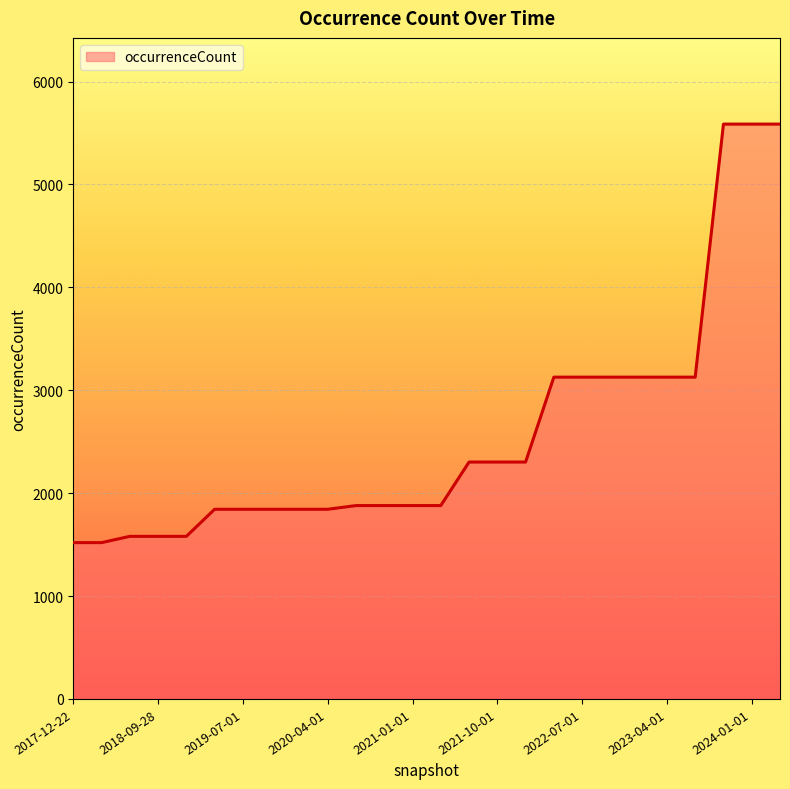

What is the smallest value displayed?

1519